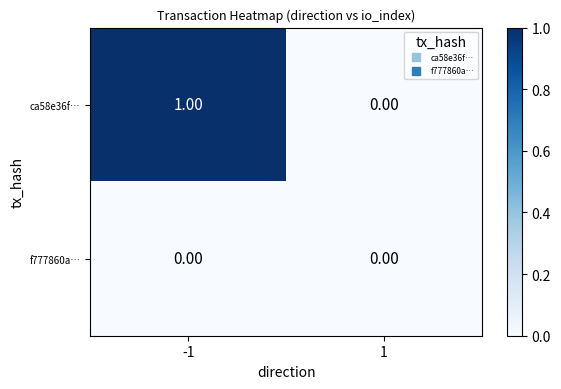

At which category is the sum across all series the highest?

-1